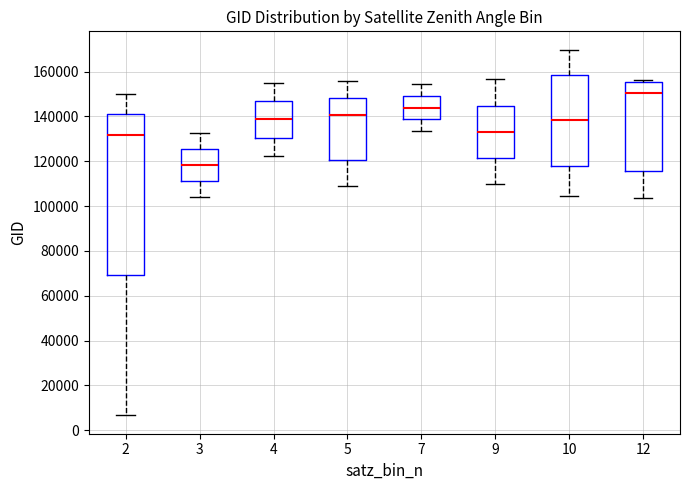

Which box has the lowest median line?

3